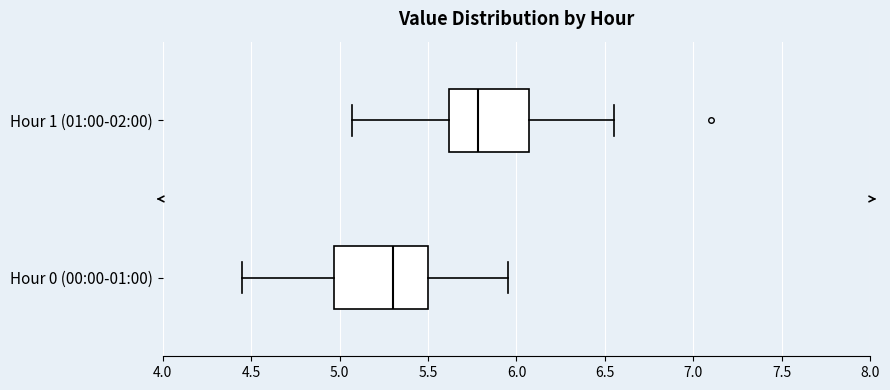

Reading bottom to top, transcribe this box plot: for each box, give where its median line is, the range the box spans, and where its two whiskers end, as read against the x-axis. The values are not printed on the chart, so give them approximately, as read against the axis.

Hour 0 (00:00-01:00): median 5.30, box 4.95 to 5.50, whiskers 4.45 to 5.95
Hour 1 (01:00-02:00): median 5.80, box 5.60 to 6.05, whiskers 5.05 to 6.55